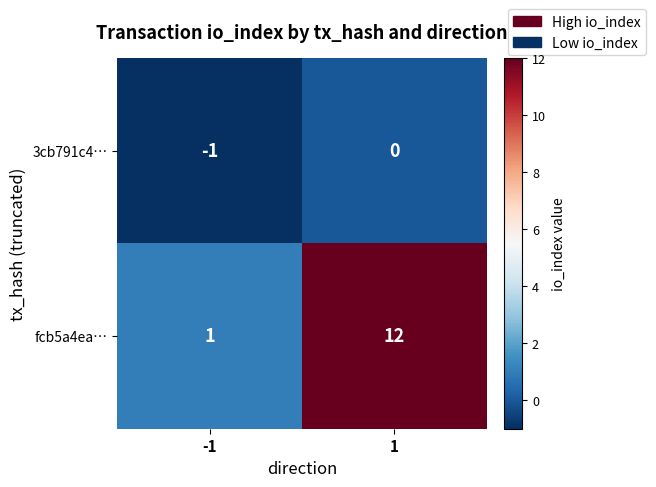

True or false: fcb5a4ea… has a value of 18 at 1.

False